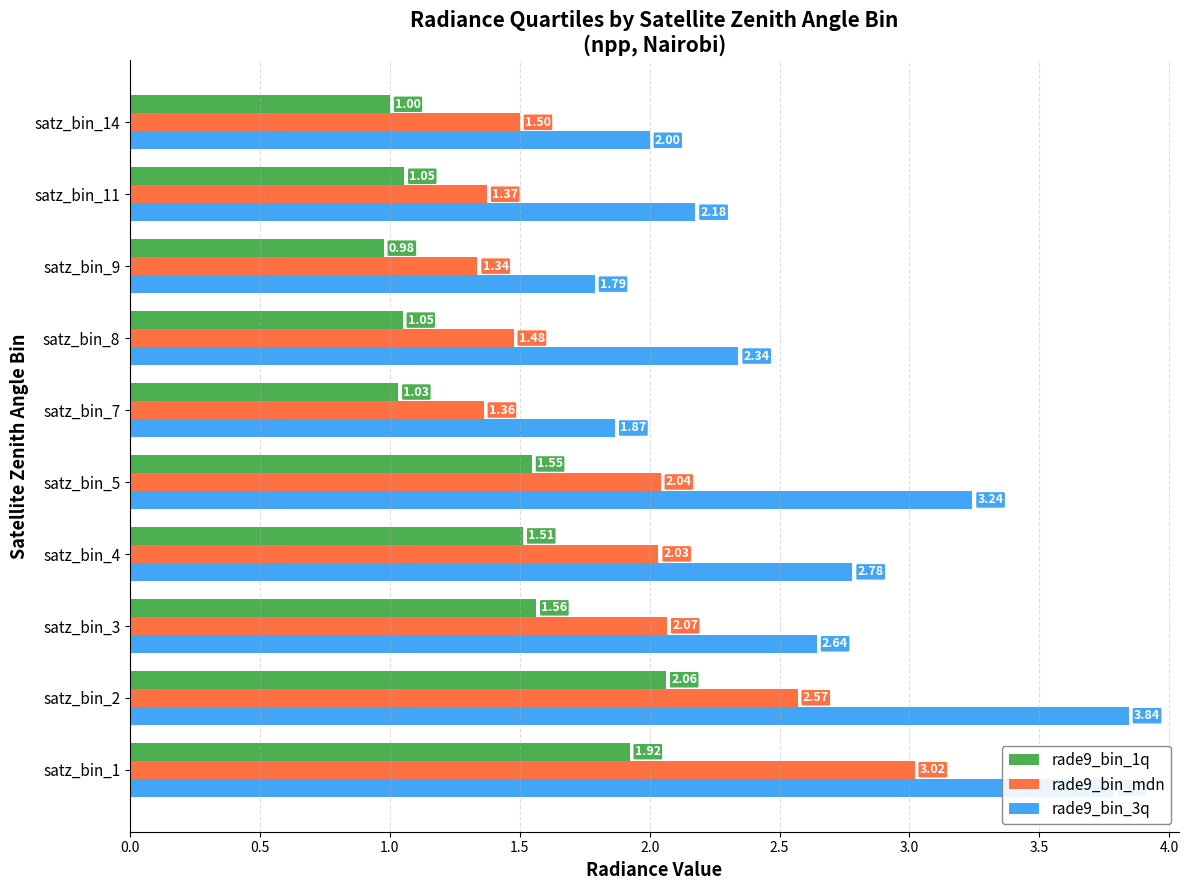

Rank the series by their maximum value, from highest to lowest.

rade9_bin_3q, rade9_bin_mdn, rade9_bin_1q